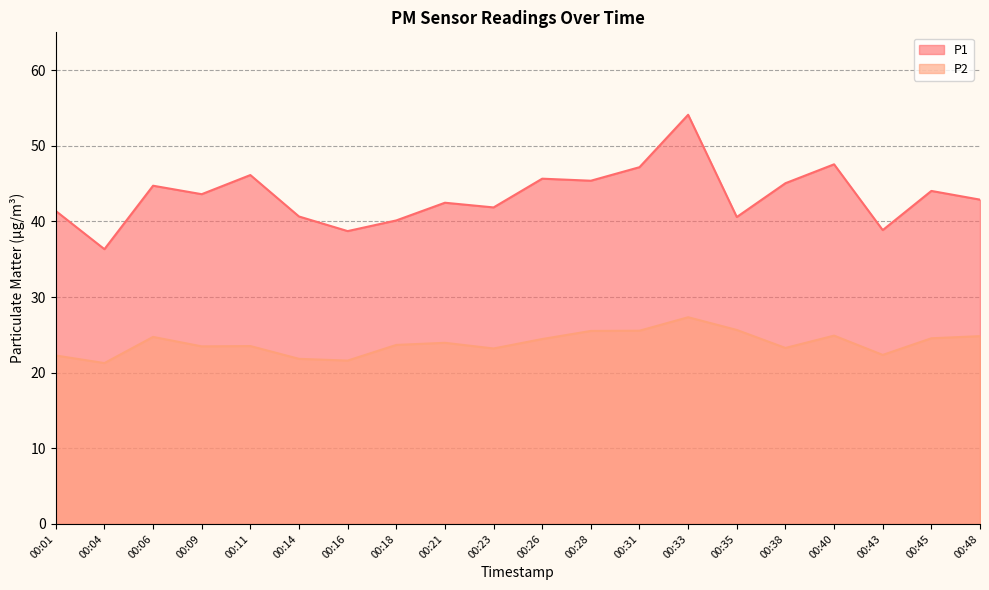

Which series has the largest total across all categories?

P1